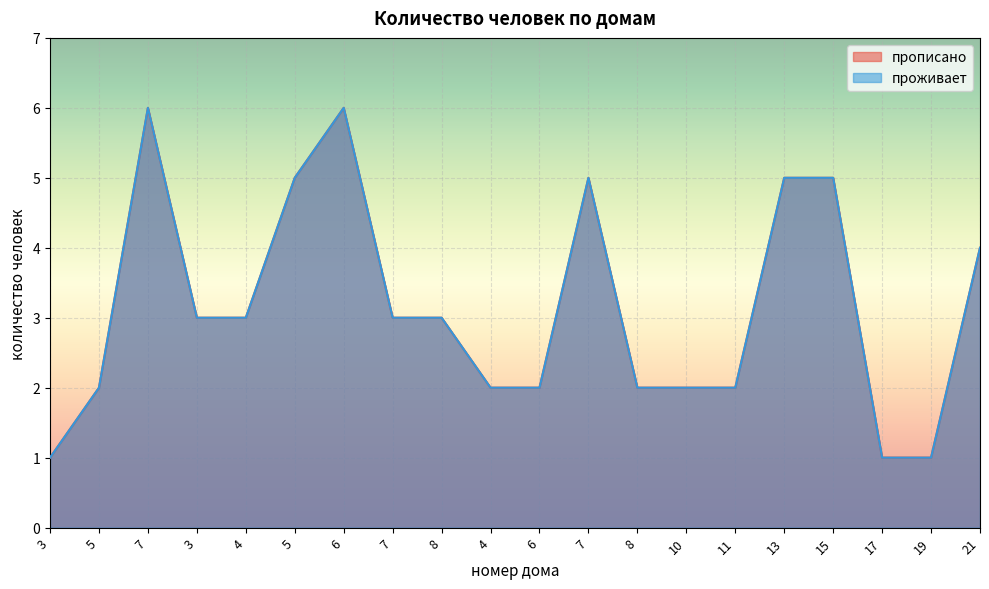

At which category does прописано reach its first local peak?

7